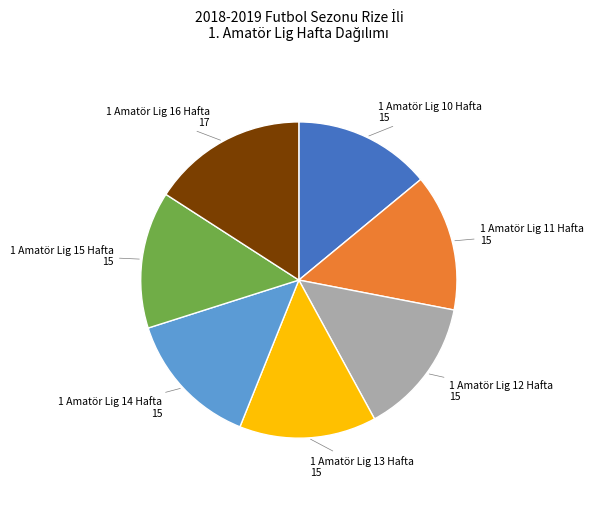

Is there any slice that represents more than half of the pie?

No